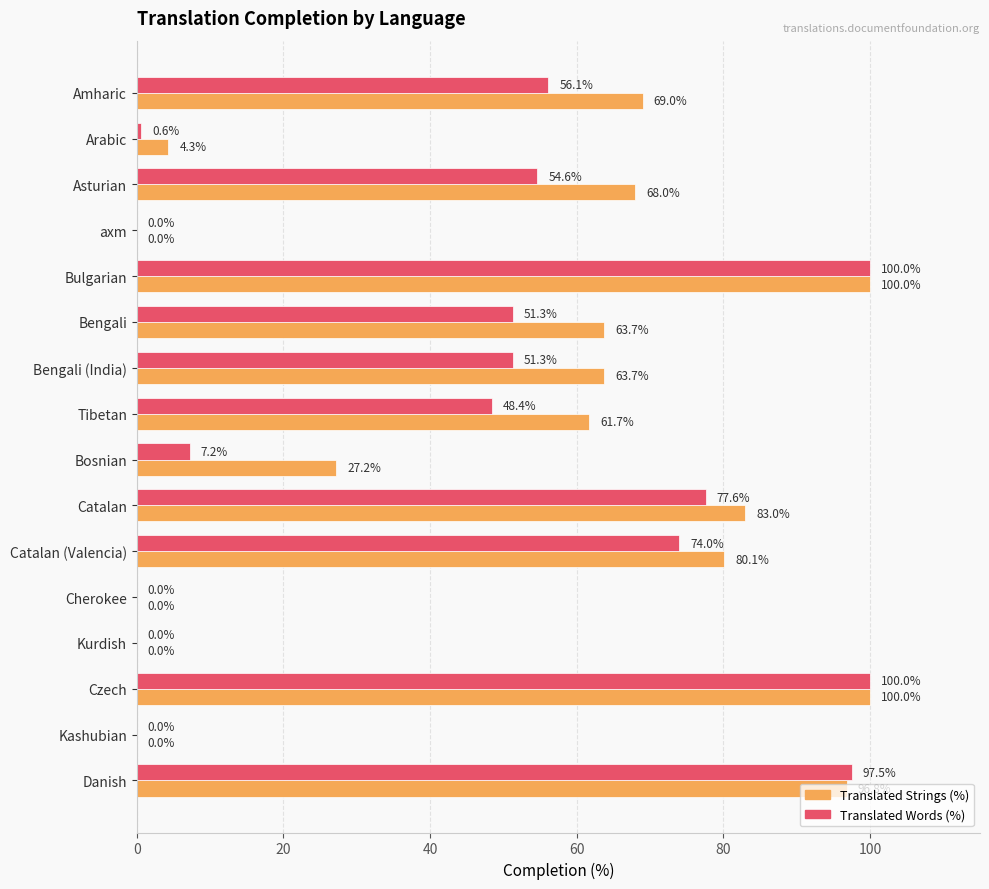

What is the maximum value shown in the chart?

100.0